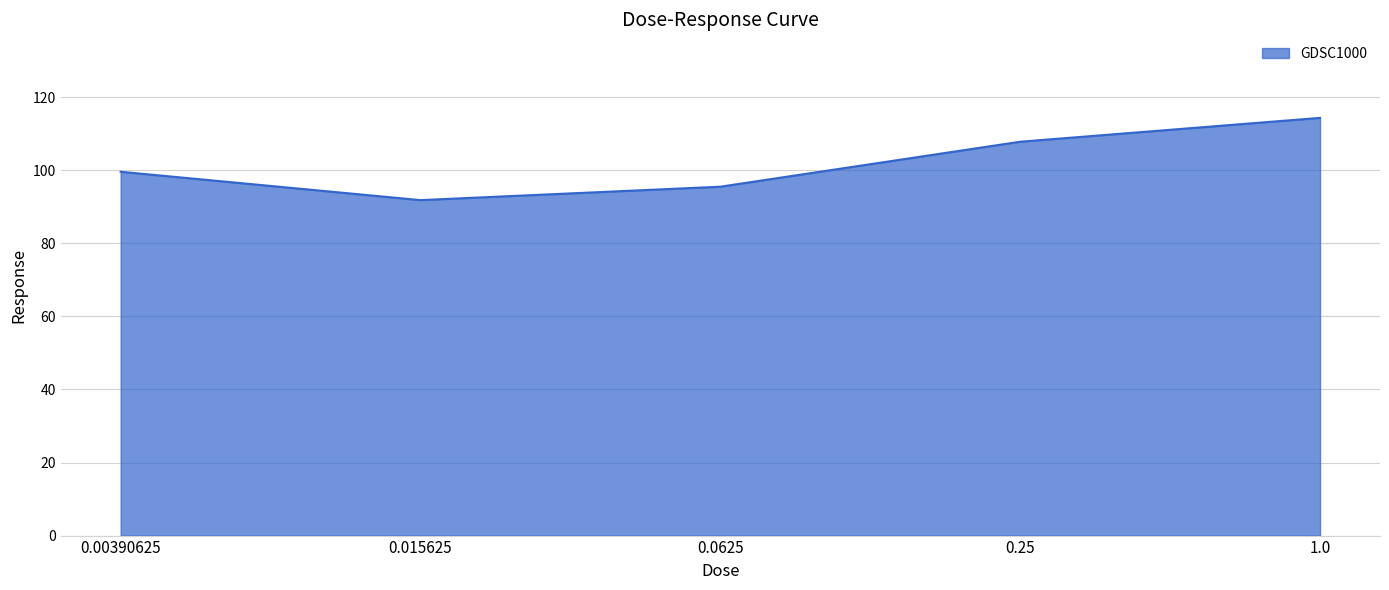

Is it true that the value at 0.25 is 107.8?

True